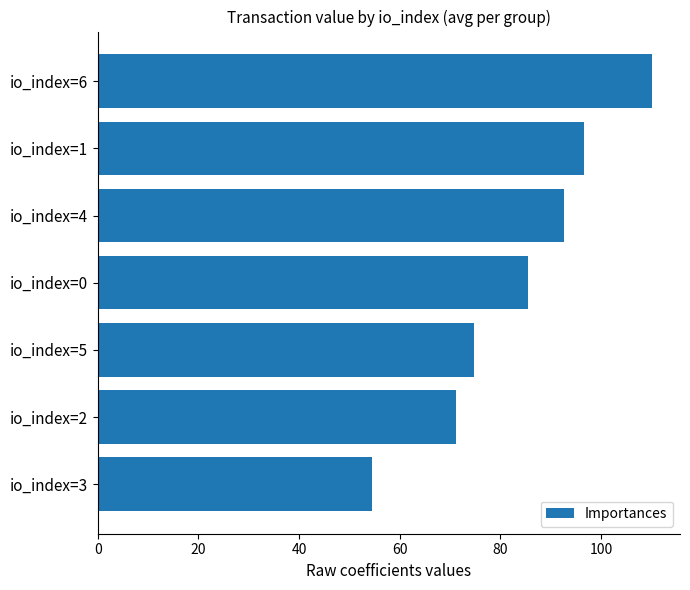

The value at io_index=6 is 110.2. True or false?

True